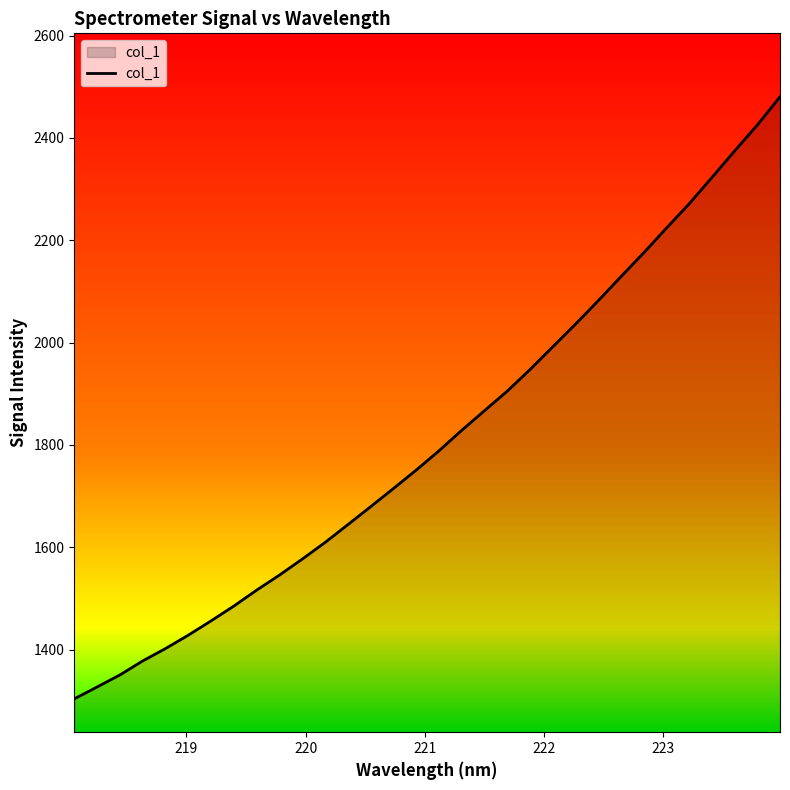

What is the smallest value displayed?

1303.8